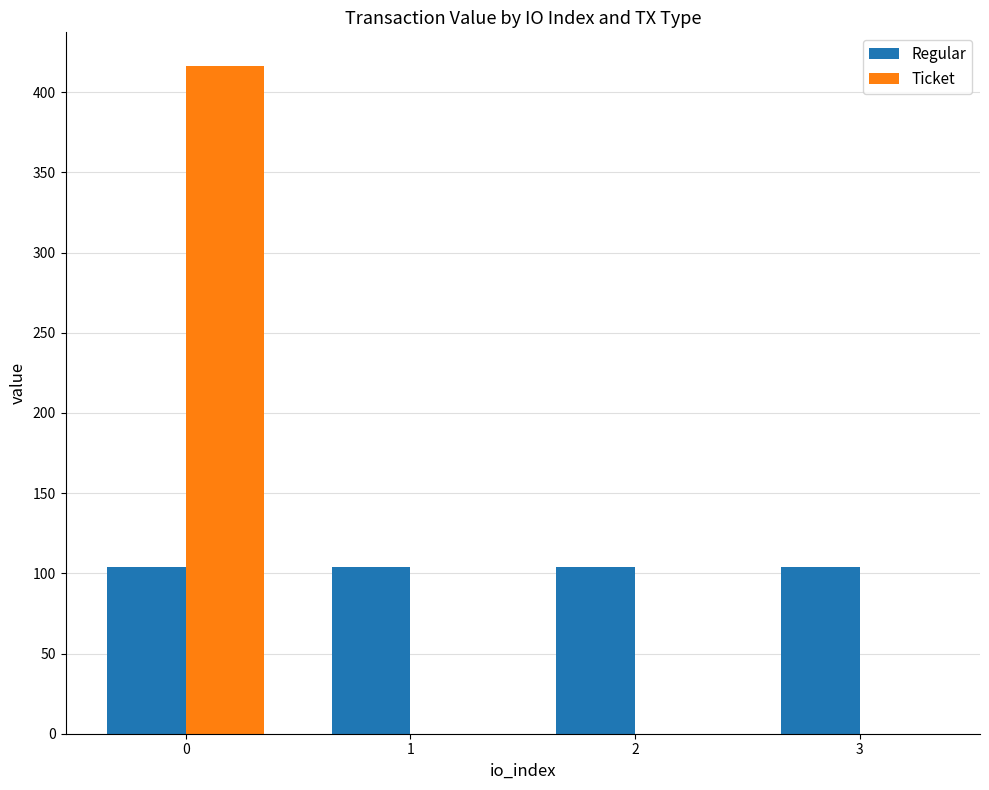

What is the highest value of the Ticket series?

416.5